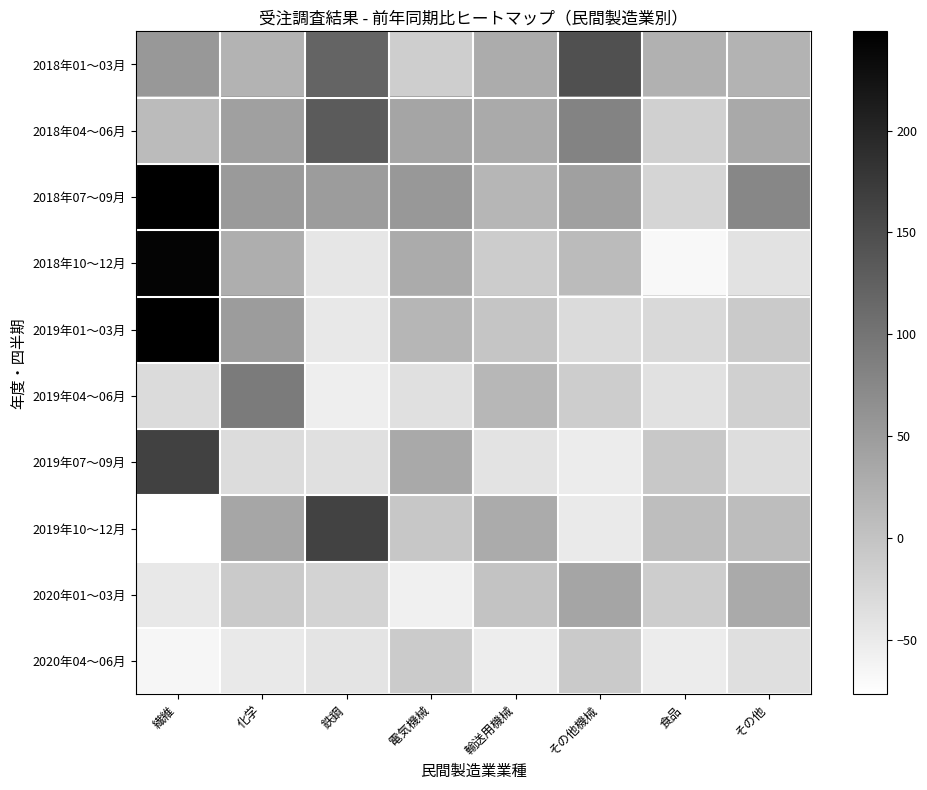

At which category is the sum across all series the highest?

繊維